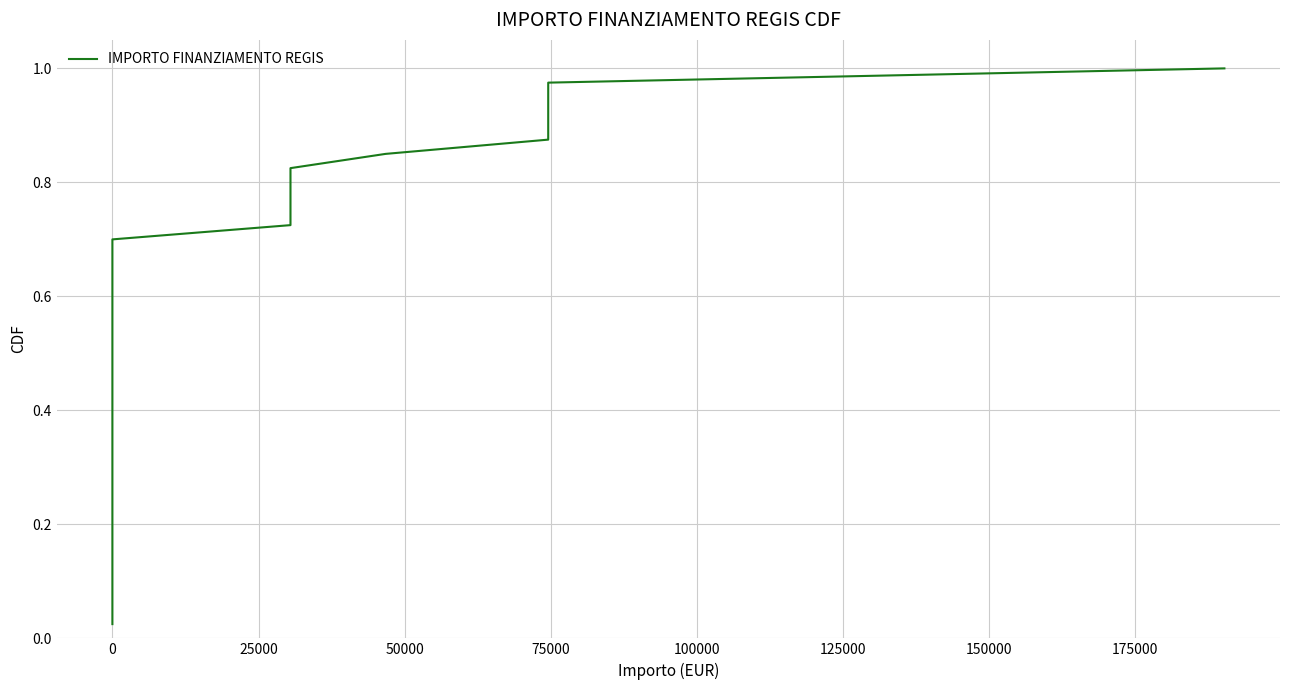

What is the label of the 19th point from the right?

21